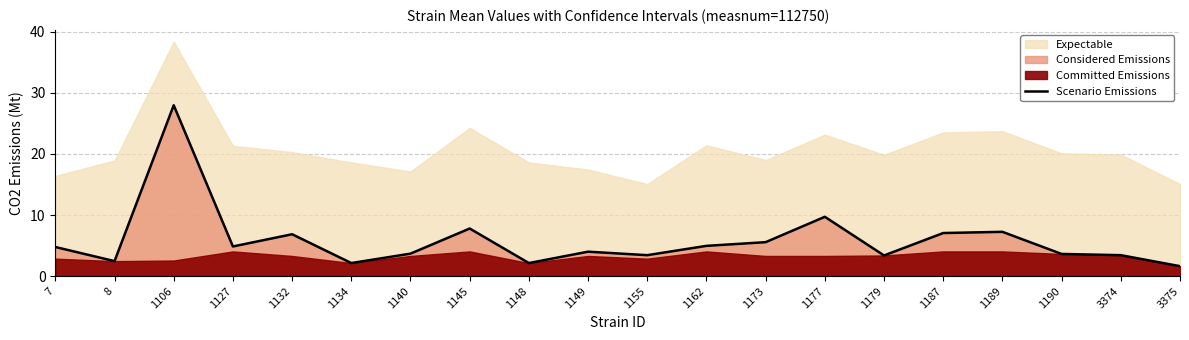

Which category has the lowest value across all series?

3375